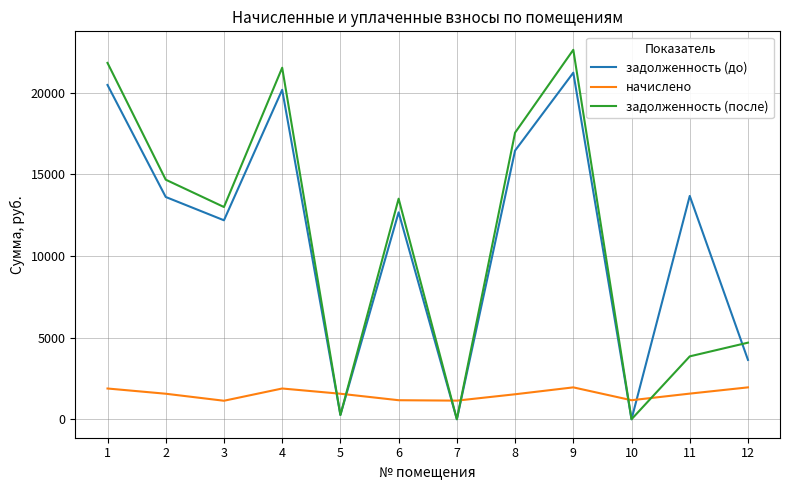

After their last crossing, which series has the higher values: задолженность (до) or задолженность (после)?

задолженность (после)